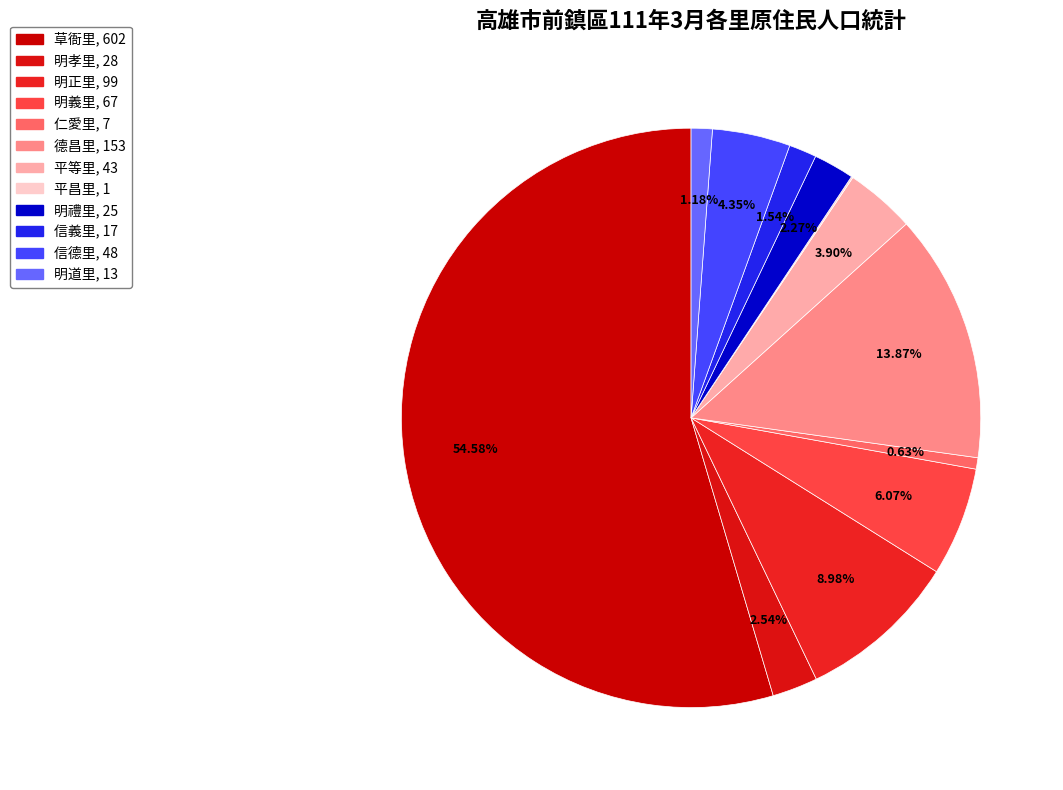

What is the change in value from 明禮里 to 信德里?

+23